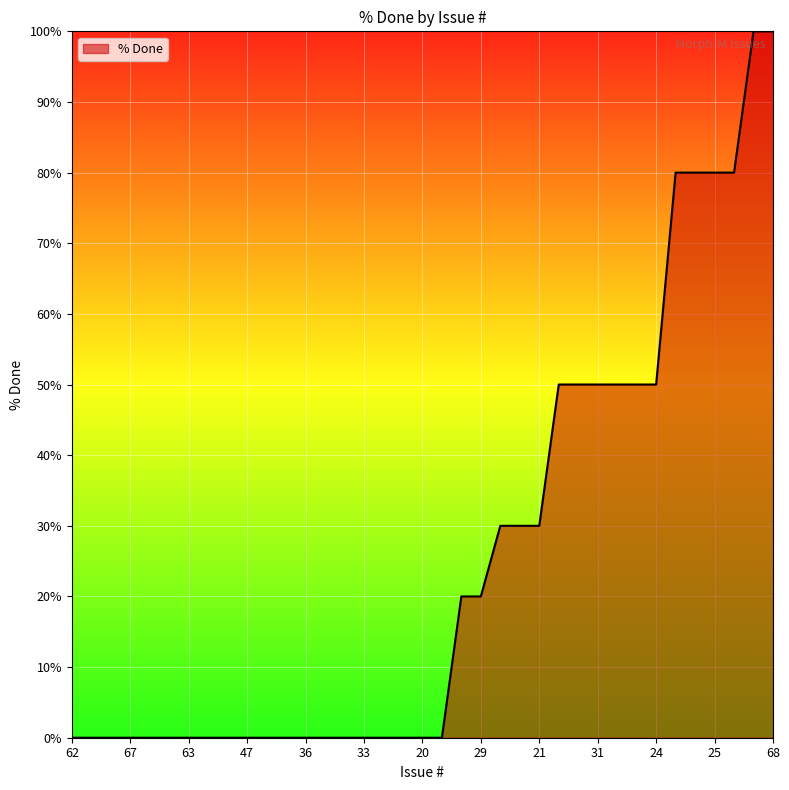

How many distinct data groups are displayed?

1